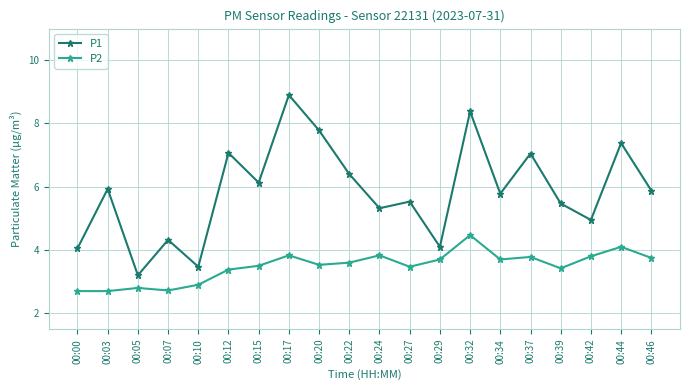

Where is the first local maximum for P1?

00:03